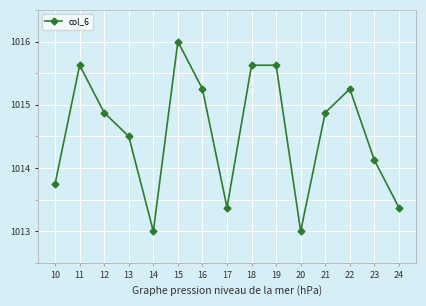

How many lines are shown in the chart?

1